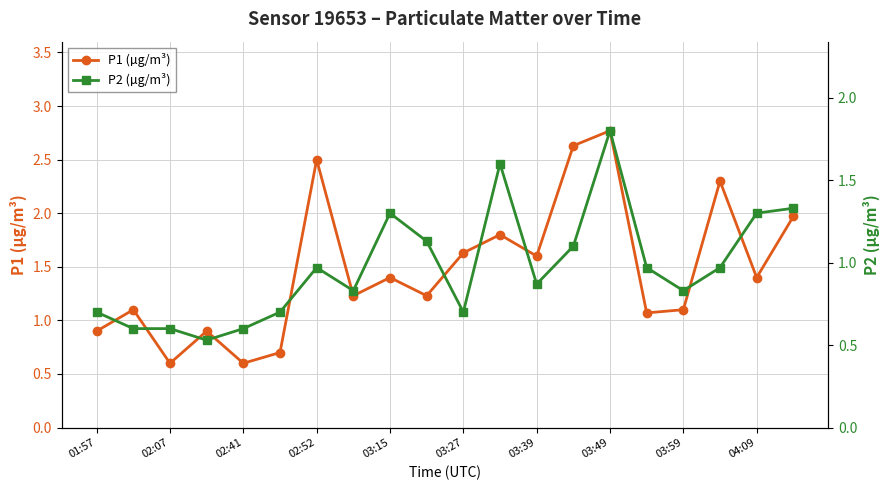

How many interior local valleys does the P1 (µg/m³) series have?

7